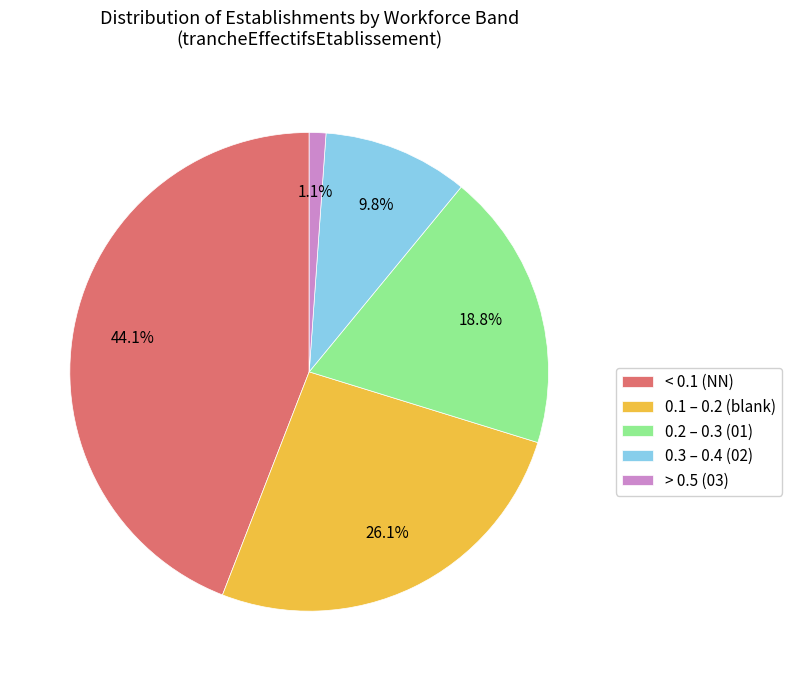

Between 0.3 – 0.4 (02) and < 0.1 (NN), which is larger?

< 0.1 (NN)